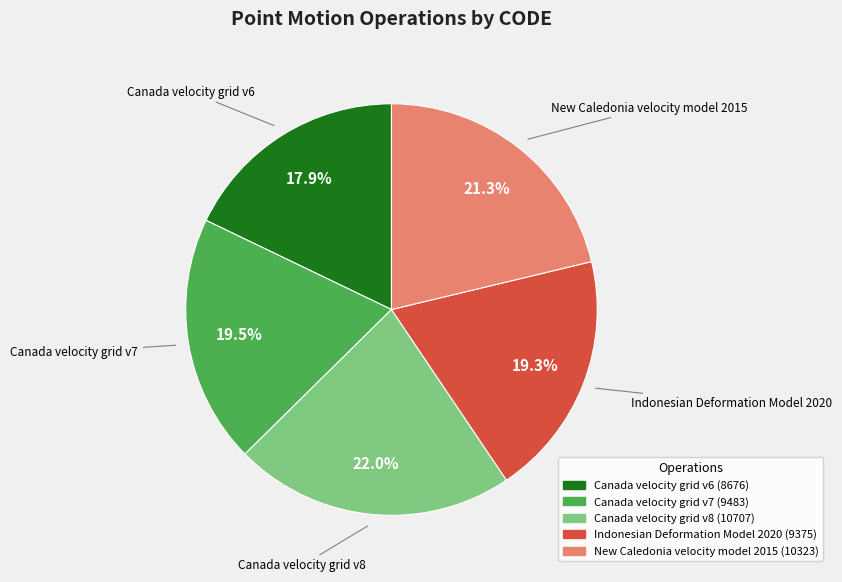

Is there a majority slice in this chart?

No